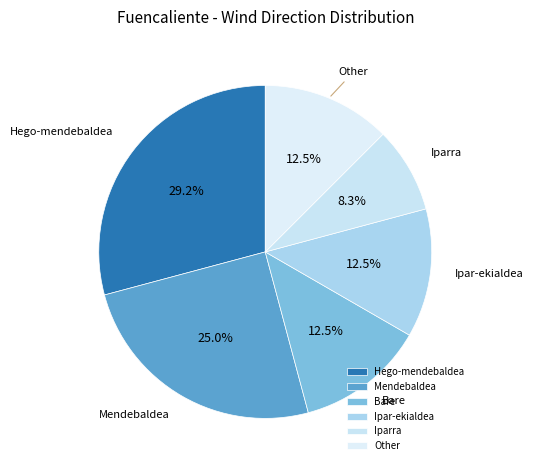

Do Hego-mendebaldea and Bare together represent more than half of the pie?

No